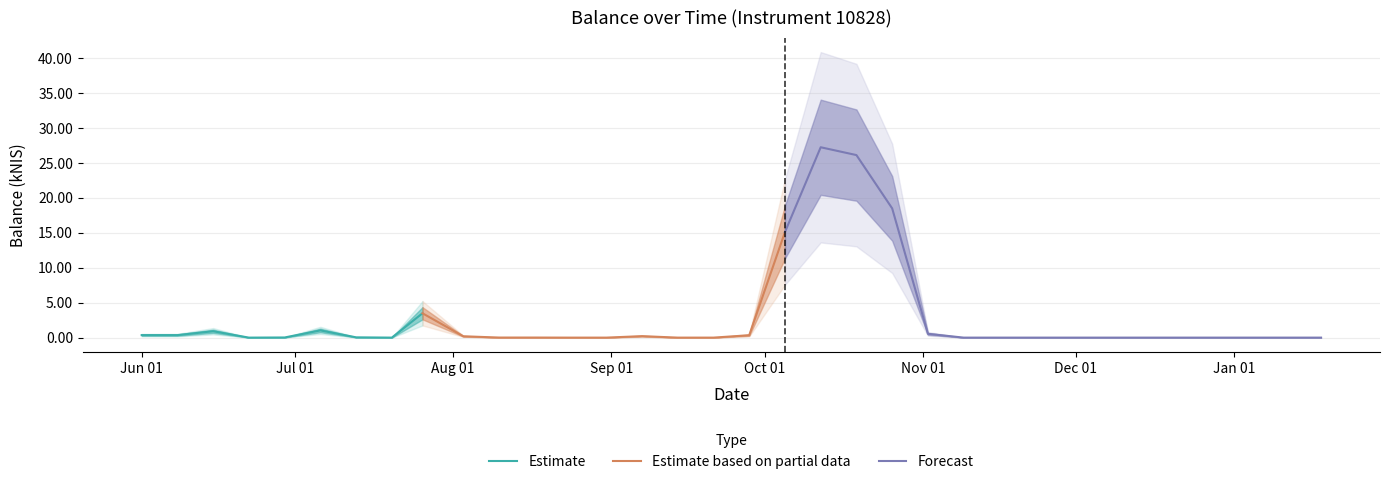

Where is the first local maximum?

2023-06-15